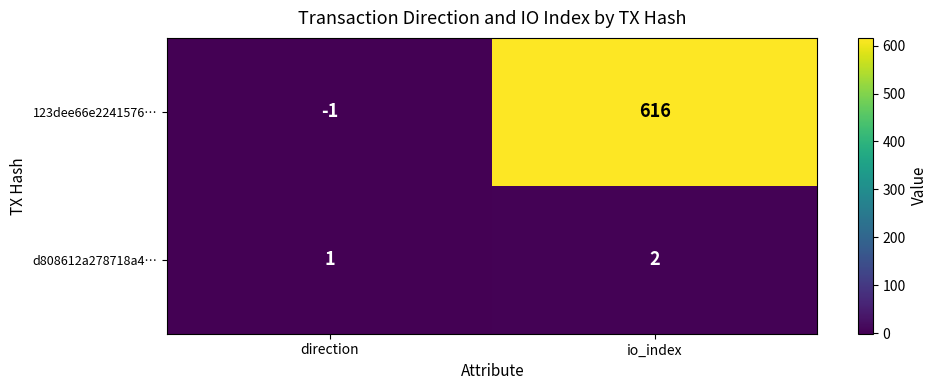

Is it true that 123dee66e2241576… equals 616 at io_index?

True